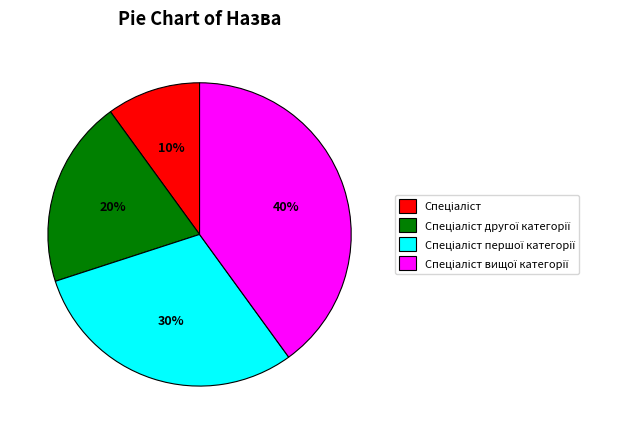

Does any single category account for the majority?

No